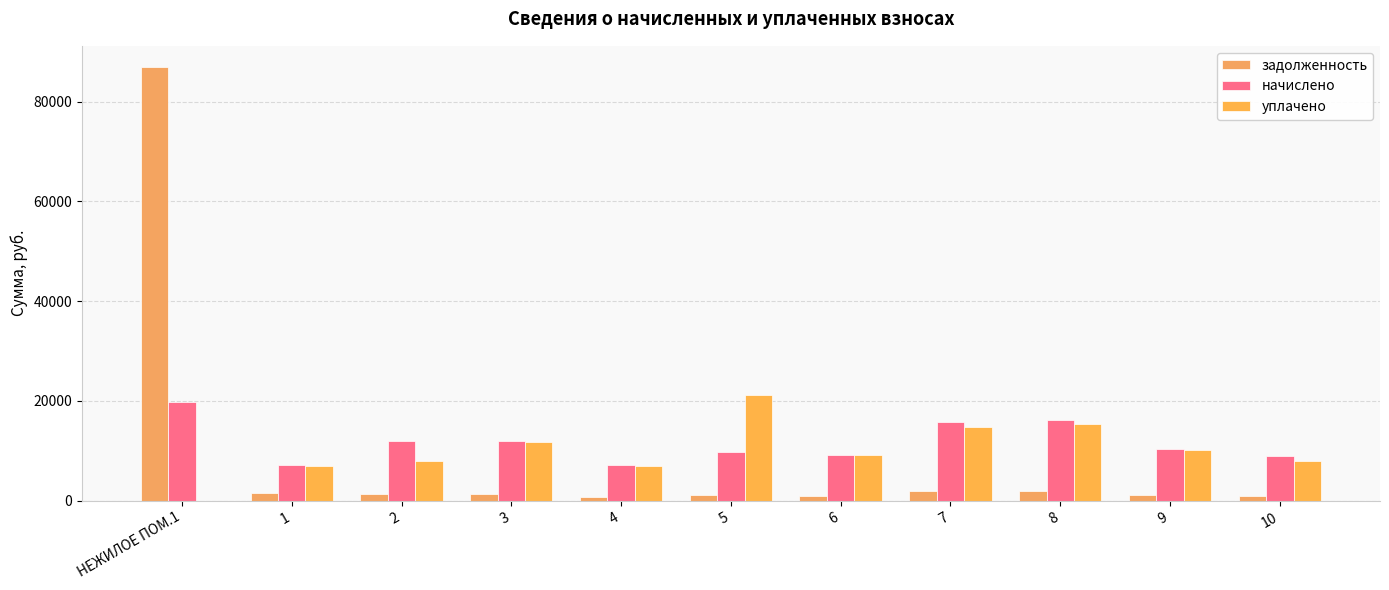

What is the approximate value of начислено at 9?

10259.9